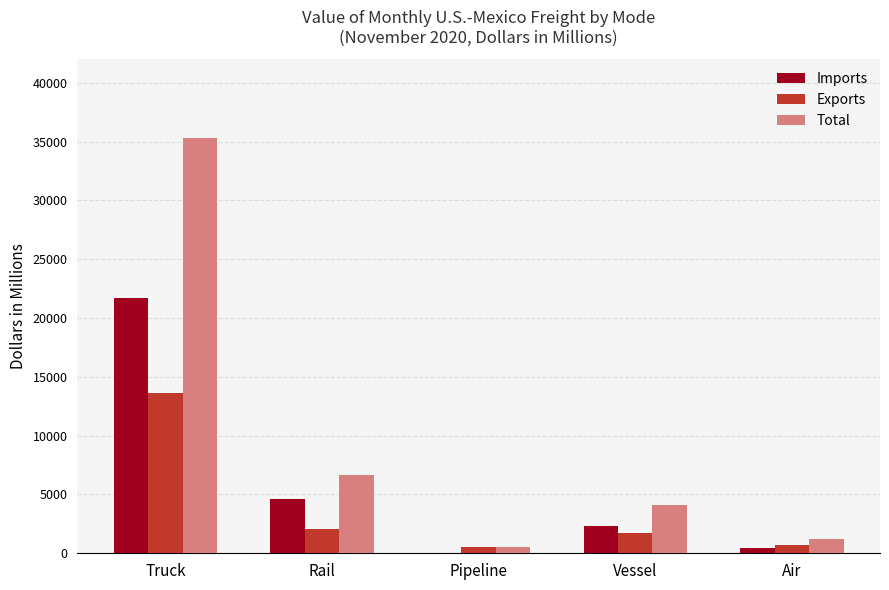

Which series changed the most between Truck and Air?

Total